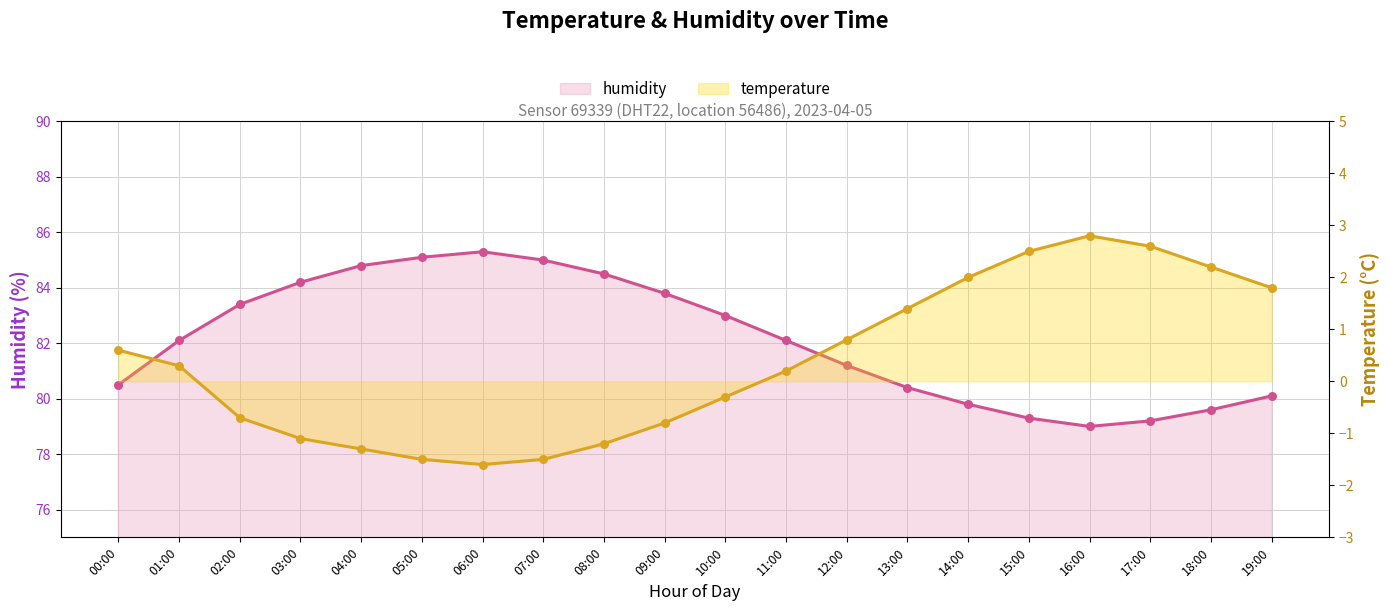

Which series reaches the minimum Y coordinate?

temperature